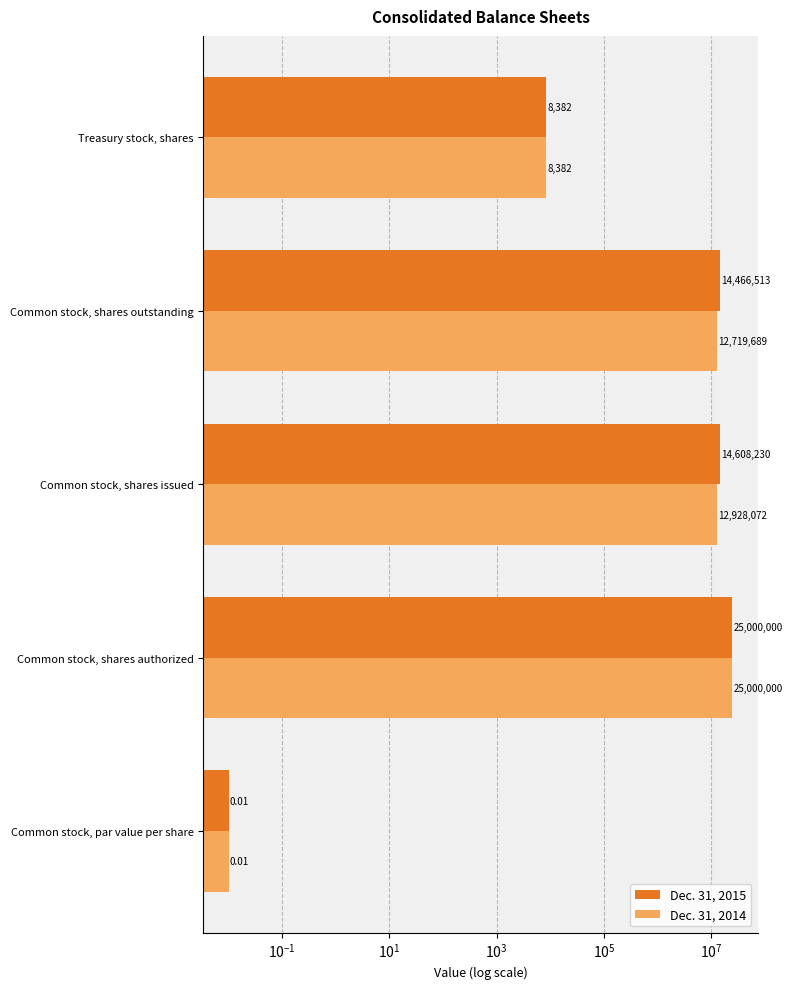

What is the sum of all Dec. 31, 2014 values?

50656143.0